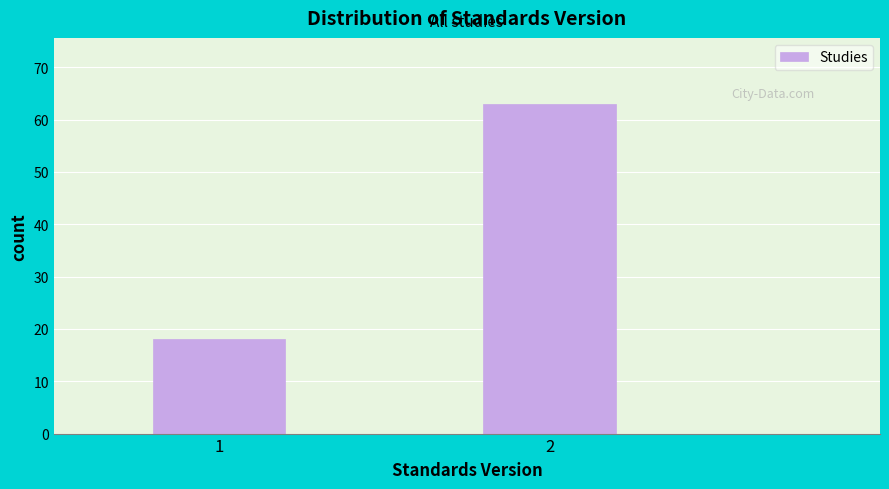

Reading left to right, list all the values displayed in this chart.

18	63